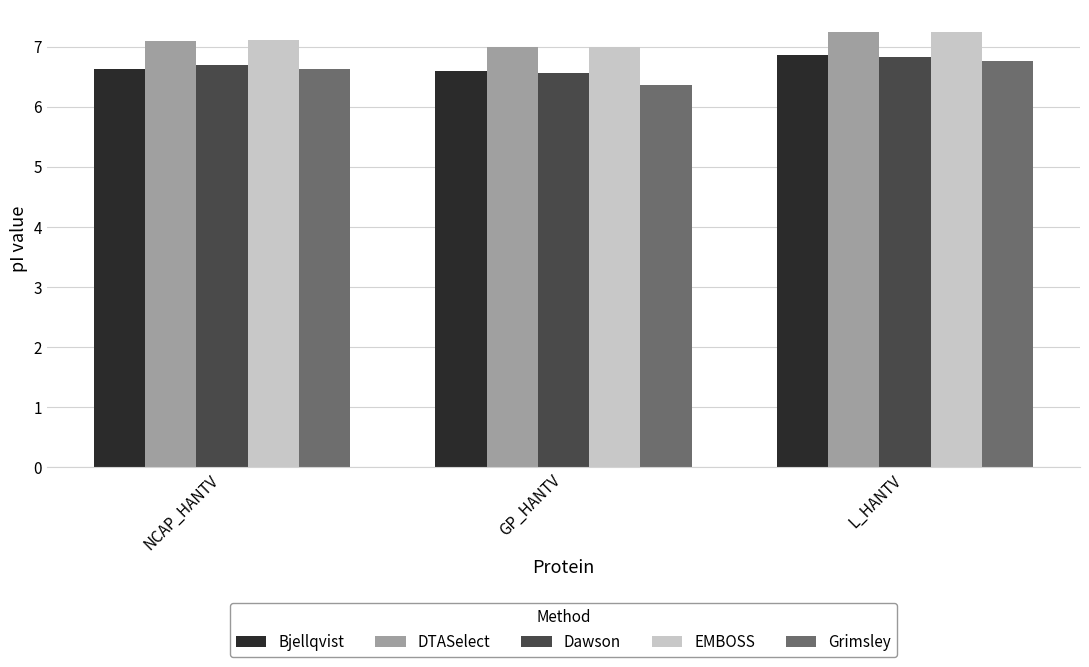

What is the average value of the Grimsley series?

6.6